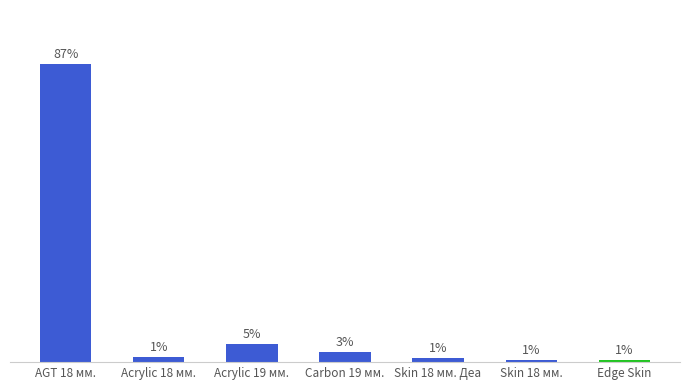

Does the chart contain any negative values?

No